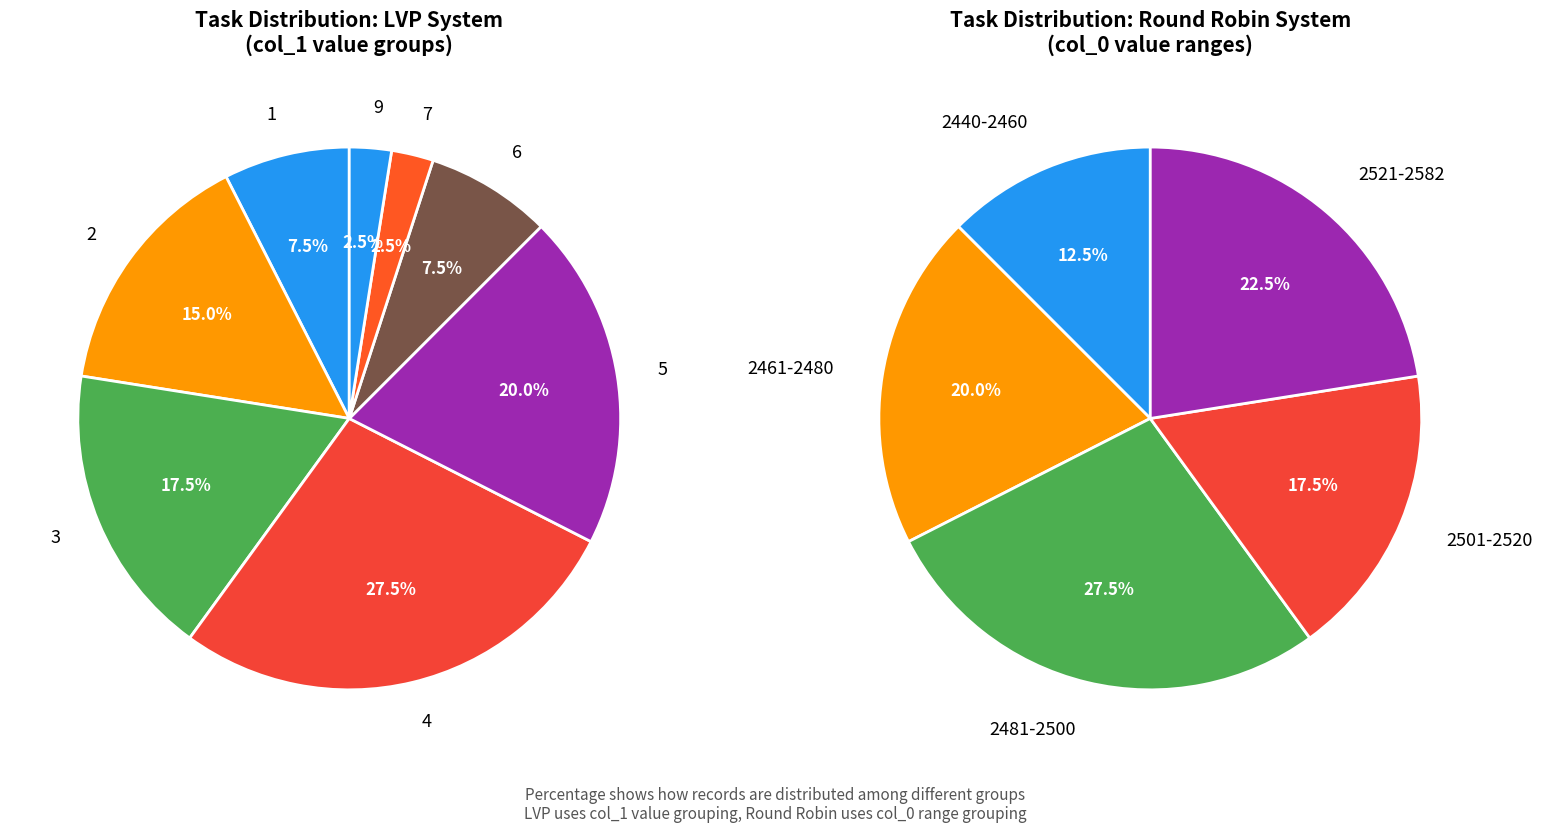

Does 38 represent more than half of the total?

No